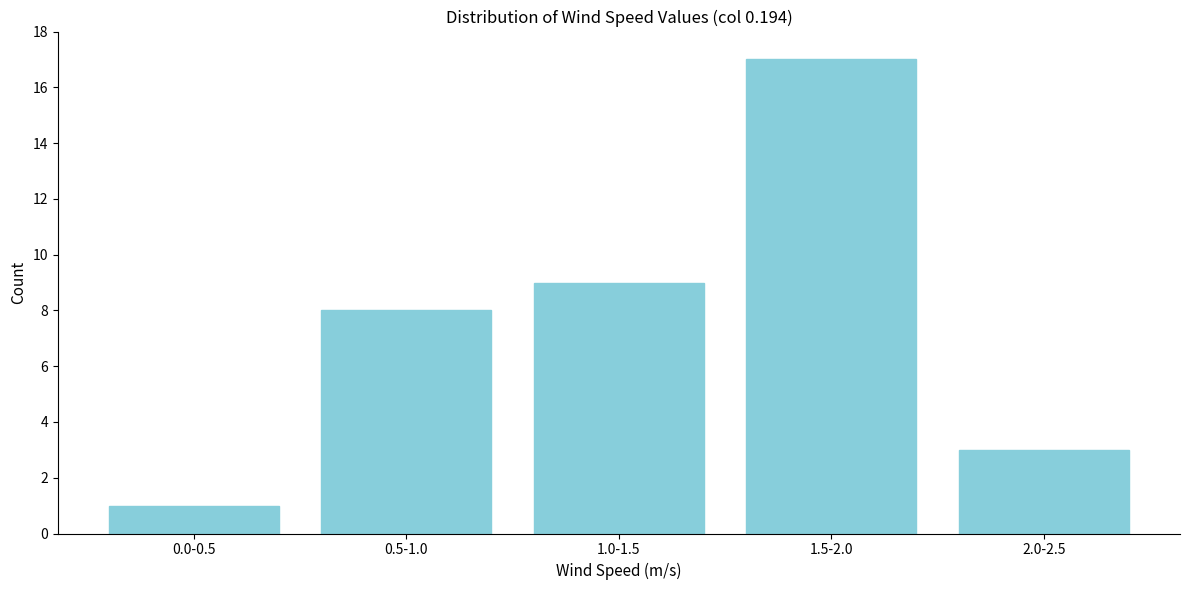

Reading left to right, transcribe all the data shown in this chart.

0.0-0.5=1	0.5-1.0=8	1.0-1.5=9	1.5-2.0=17	2.0-2.5=3